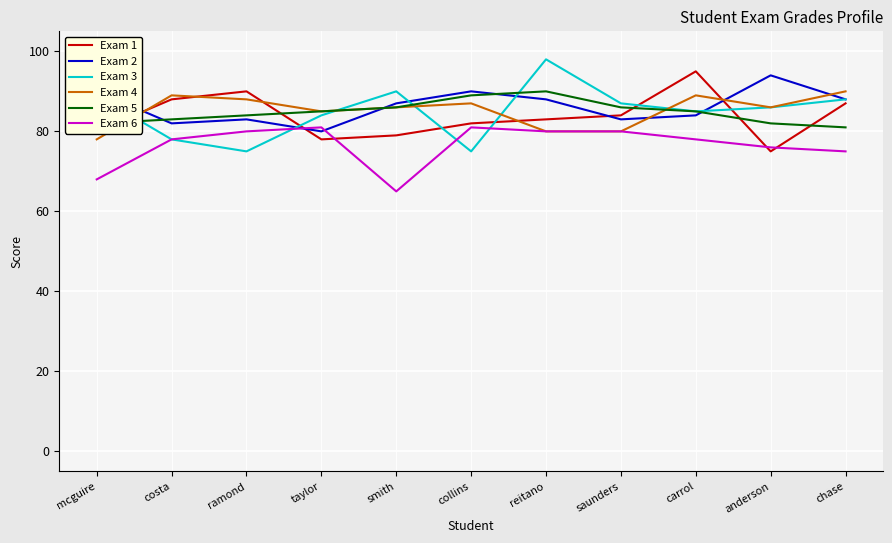

True or false: Exam 3 has a value of 149 at anderson.

False